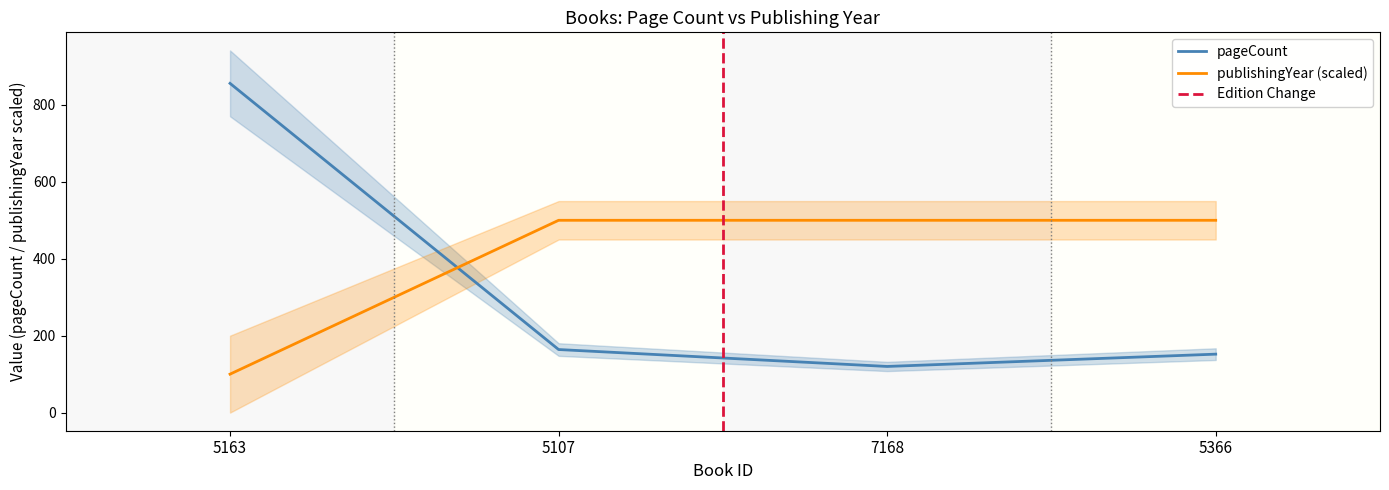

List the series in order of their peak value, highest first.

pageCount, publishingYear